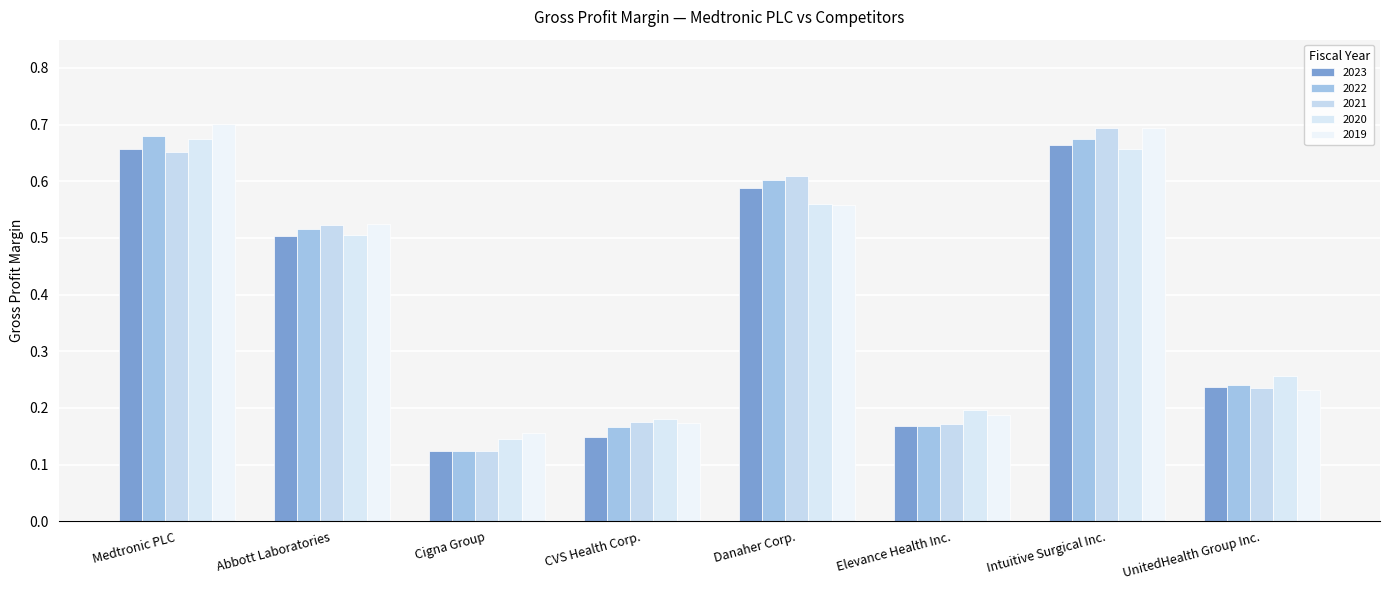

What is the difference between the 2022 values at UnitedHealth Group Inc. and Intuitive Surgical Inc.?

0.4